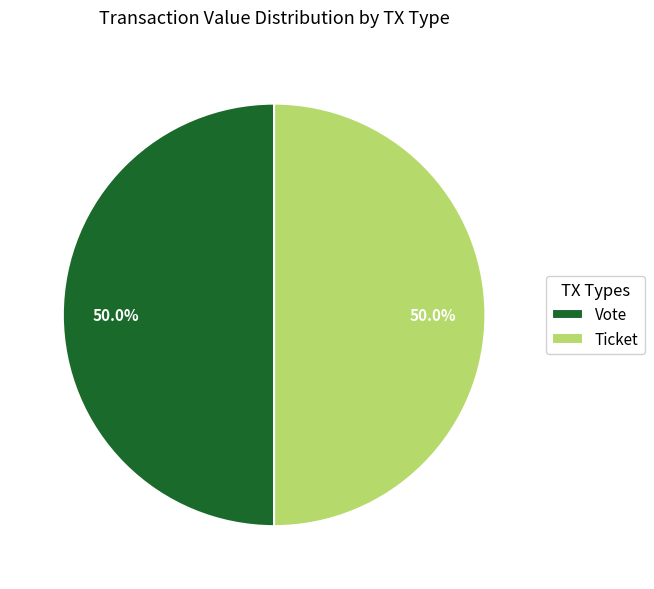

How much of the chart is everything except Ticket?

50.0%